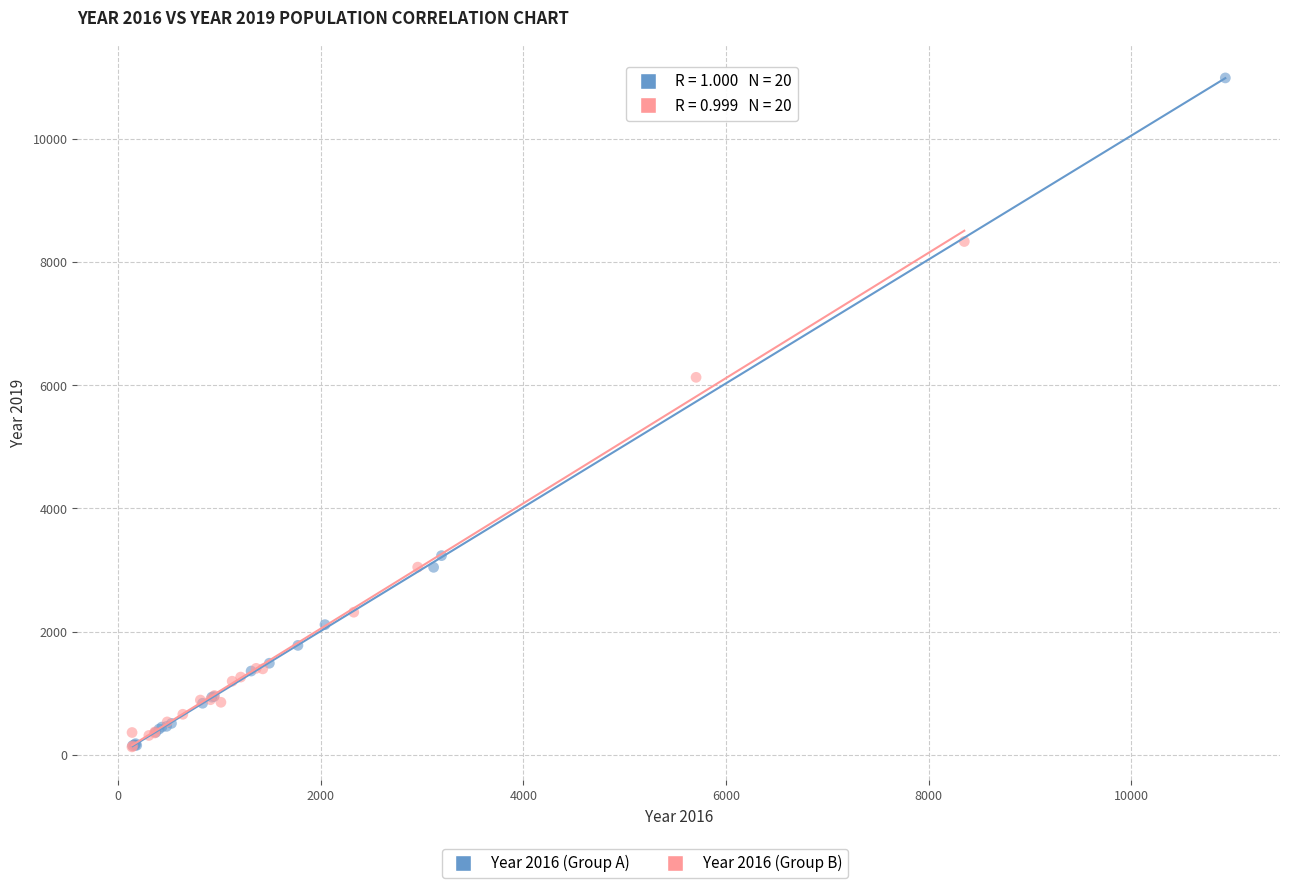

Which series reaches the maximum Y coordinate?

Year 2016 (Group A)